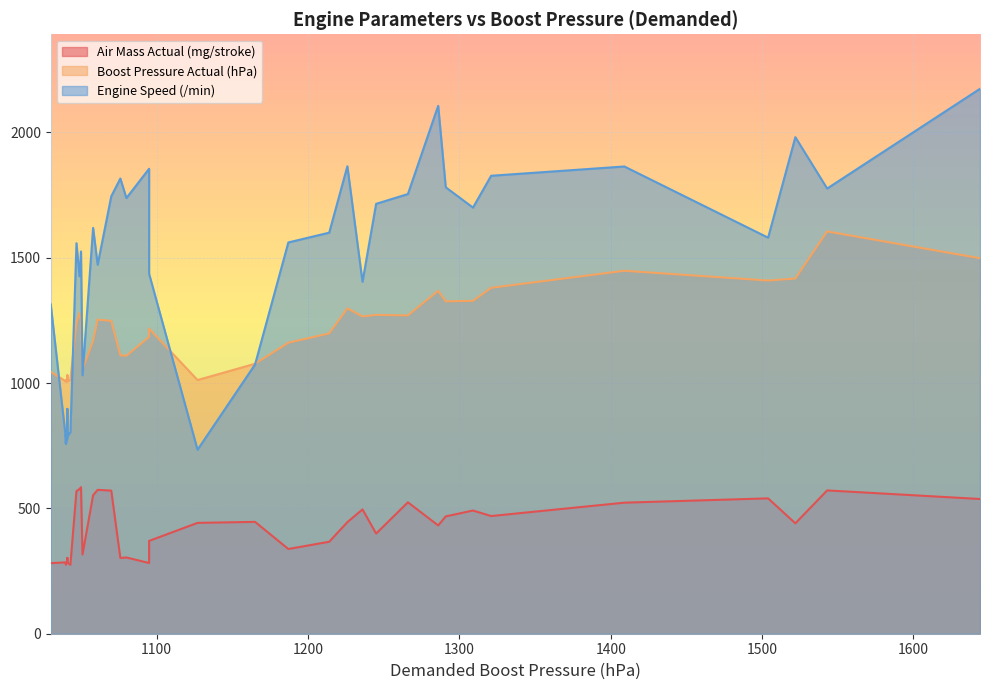

List the series in order of their peak value, highest first.

Engine Speed (/min), Boost Pressure Actual (hPa), Air Mass Actual (mg/stroke)